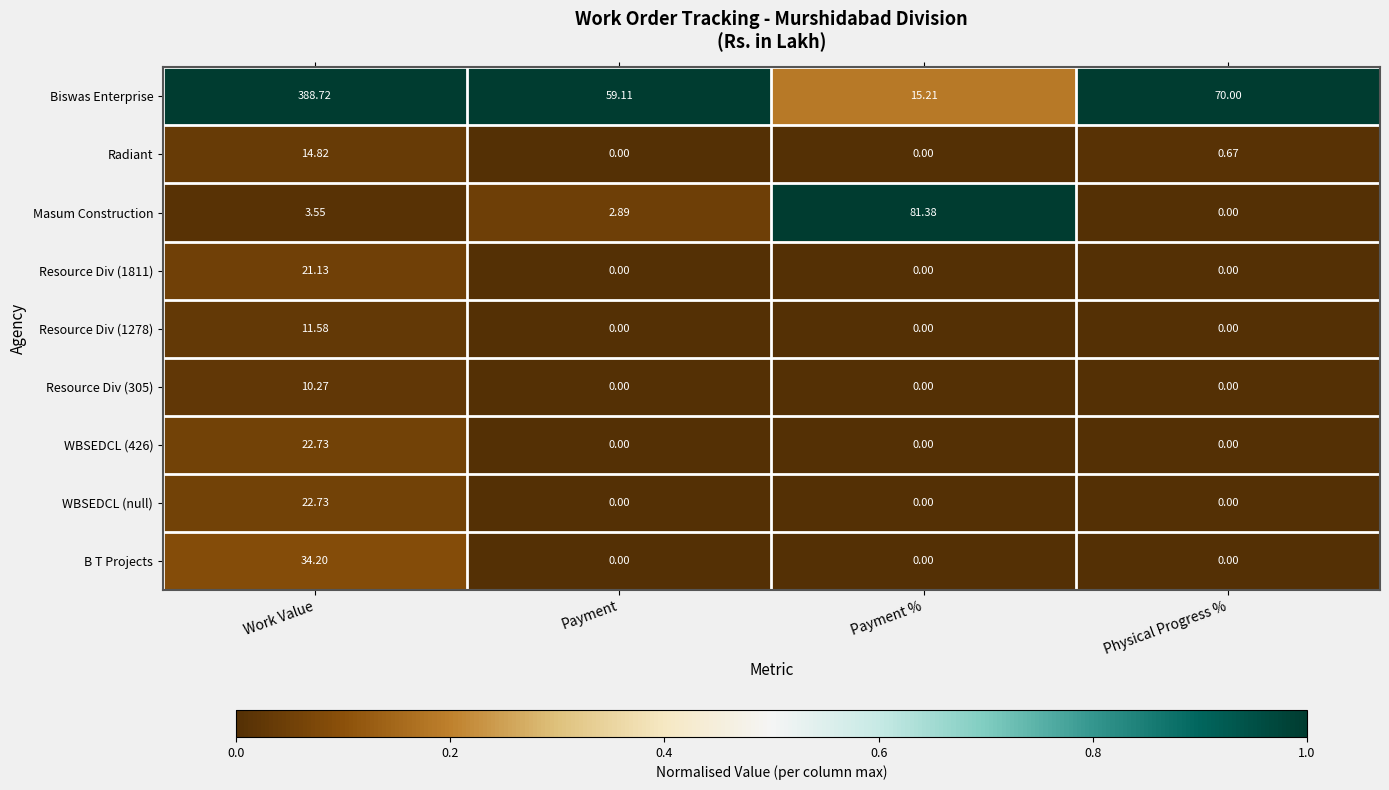

How many data points does each series have?

4